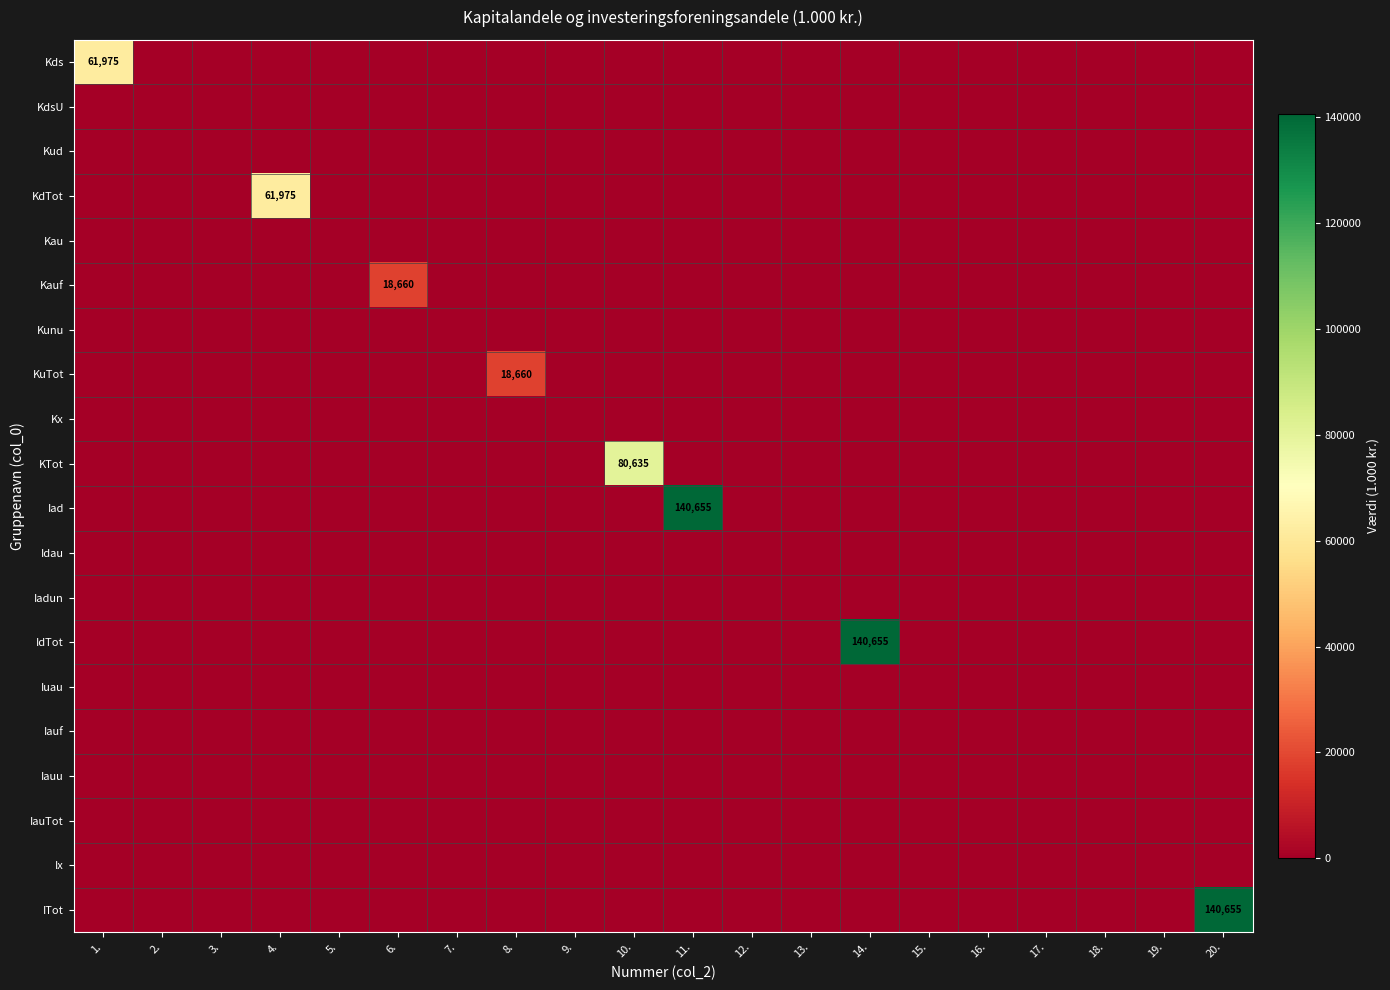

The value of Iadun at 12. is 0. True or false?

True